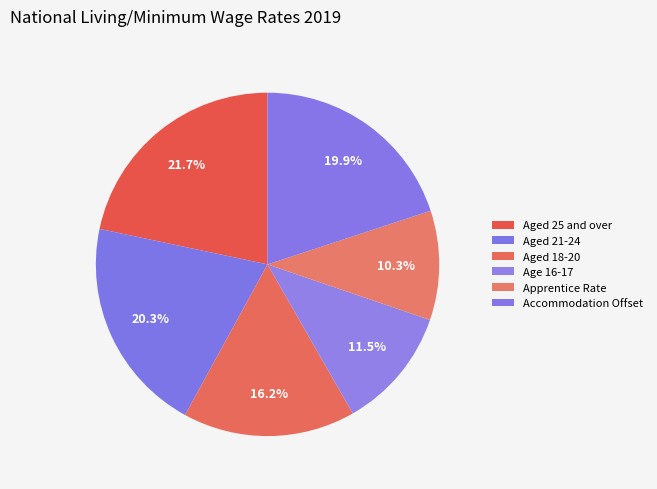

How much of the chart is everything except Accommodation Offset?

80.1%